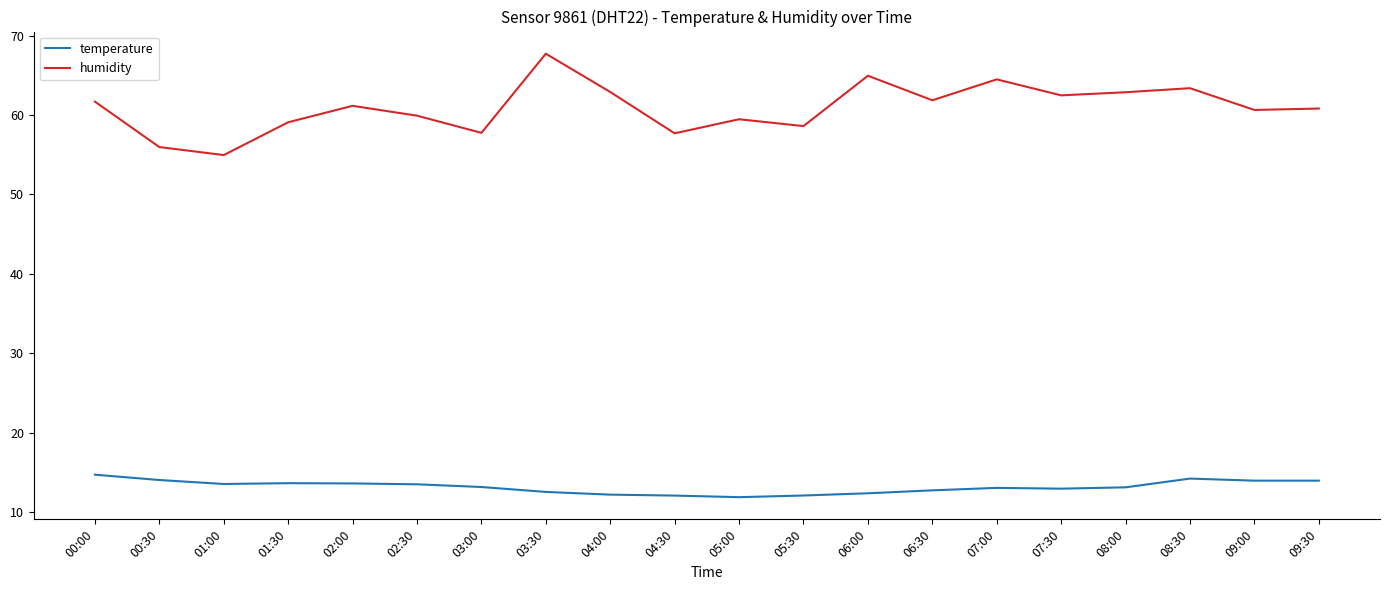

Which series changed the most between 03:30 and 05:00?

humidity